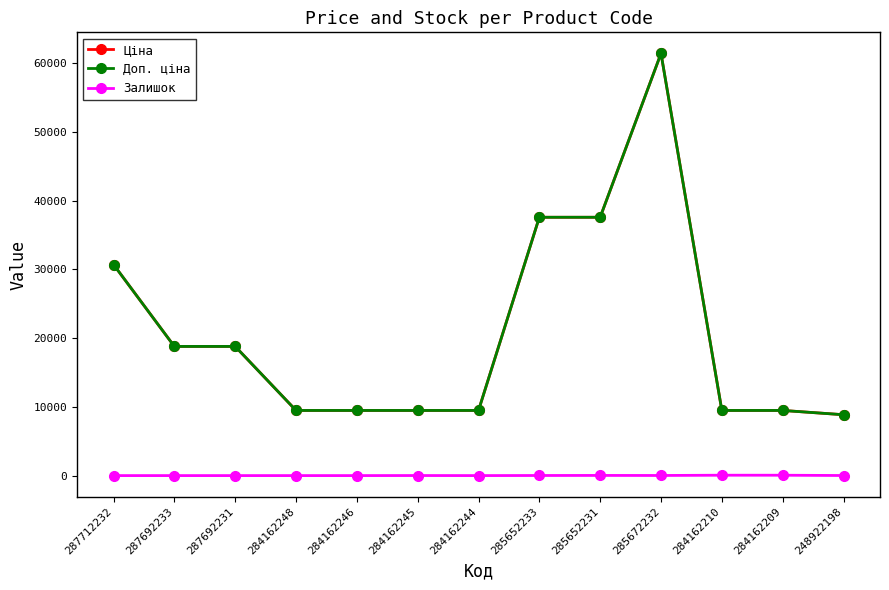

Does the chart have visible grid lines?

No